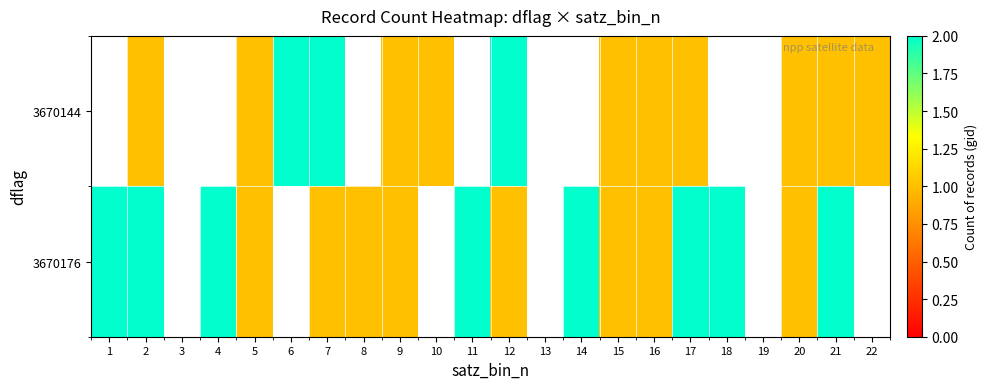

Read the 3670144 value at 10.

1.0